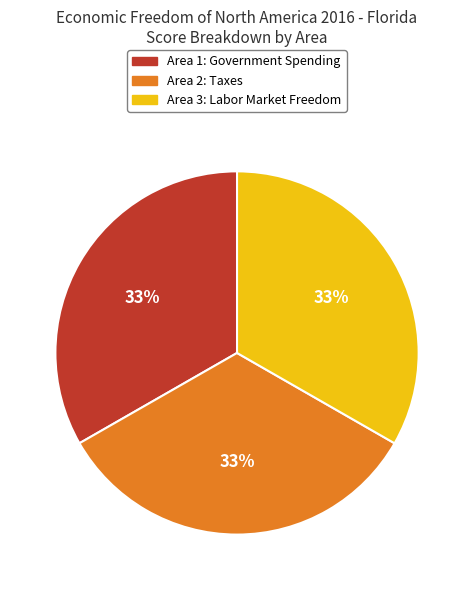

Approximately how many times larger is the value at Area 1: Government Spending compared to Area 3: Labor Market Freedom?

1.0